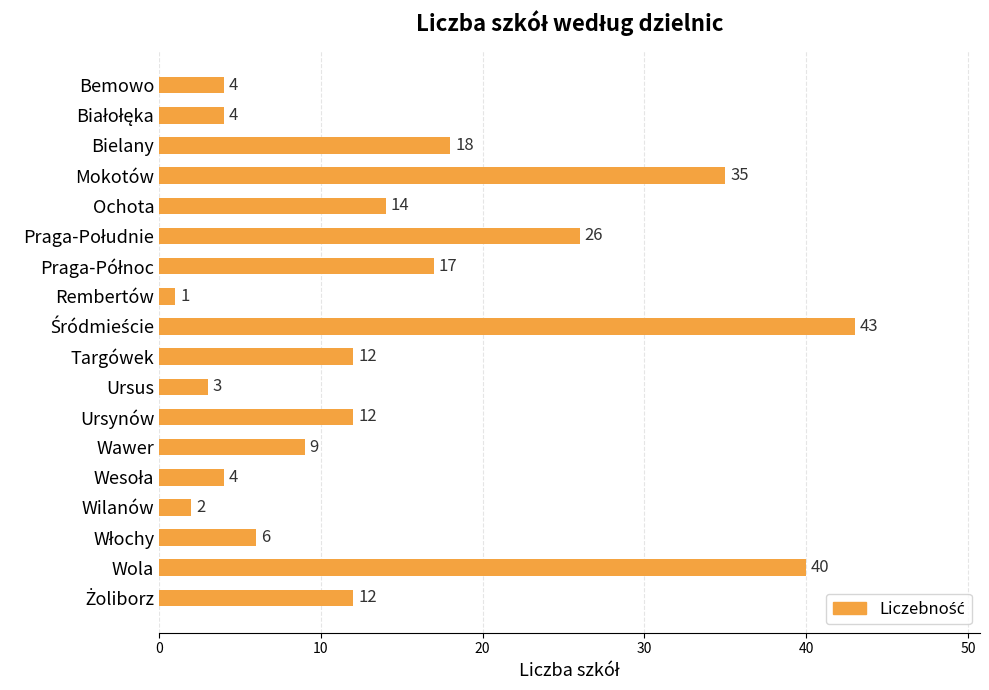

What is the ratio of the value at Ursynów to the value at Wilanów?

6.0